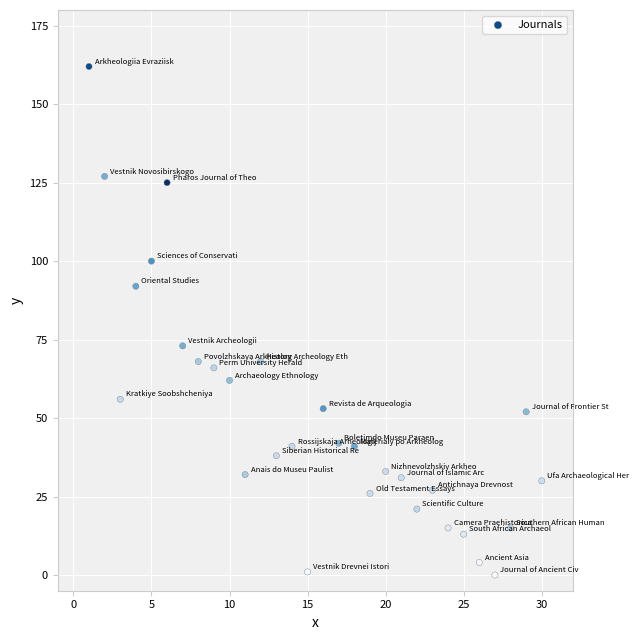

What Y value in the scatter plot is closest to 81?

73